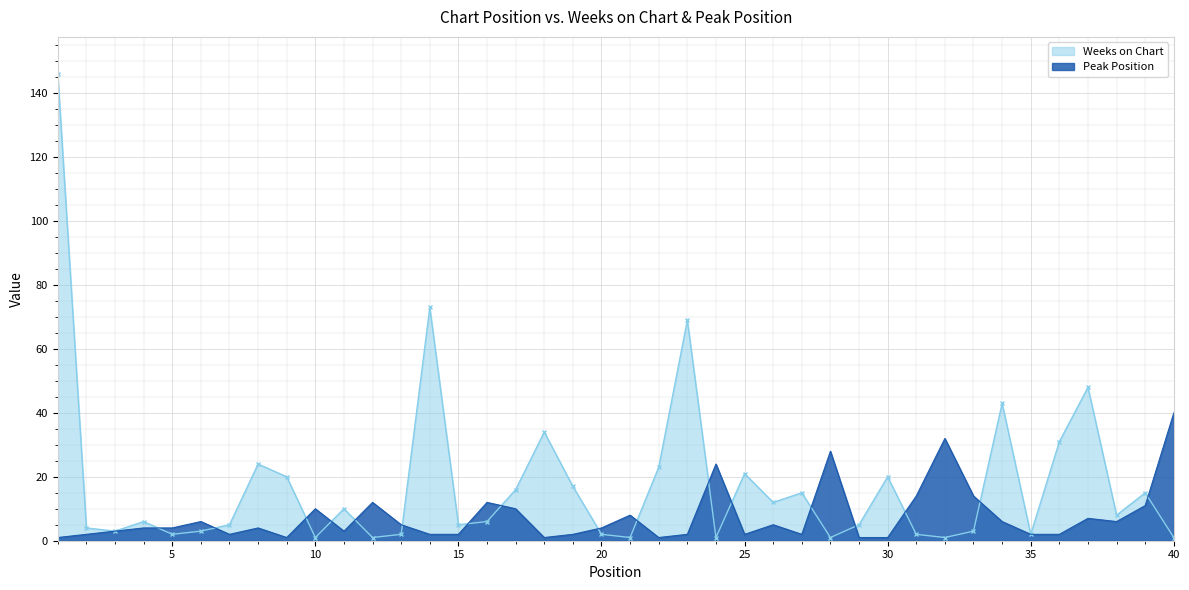

What are all the series names shown in the legend?

Weeks on Chart, Peak Position